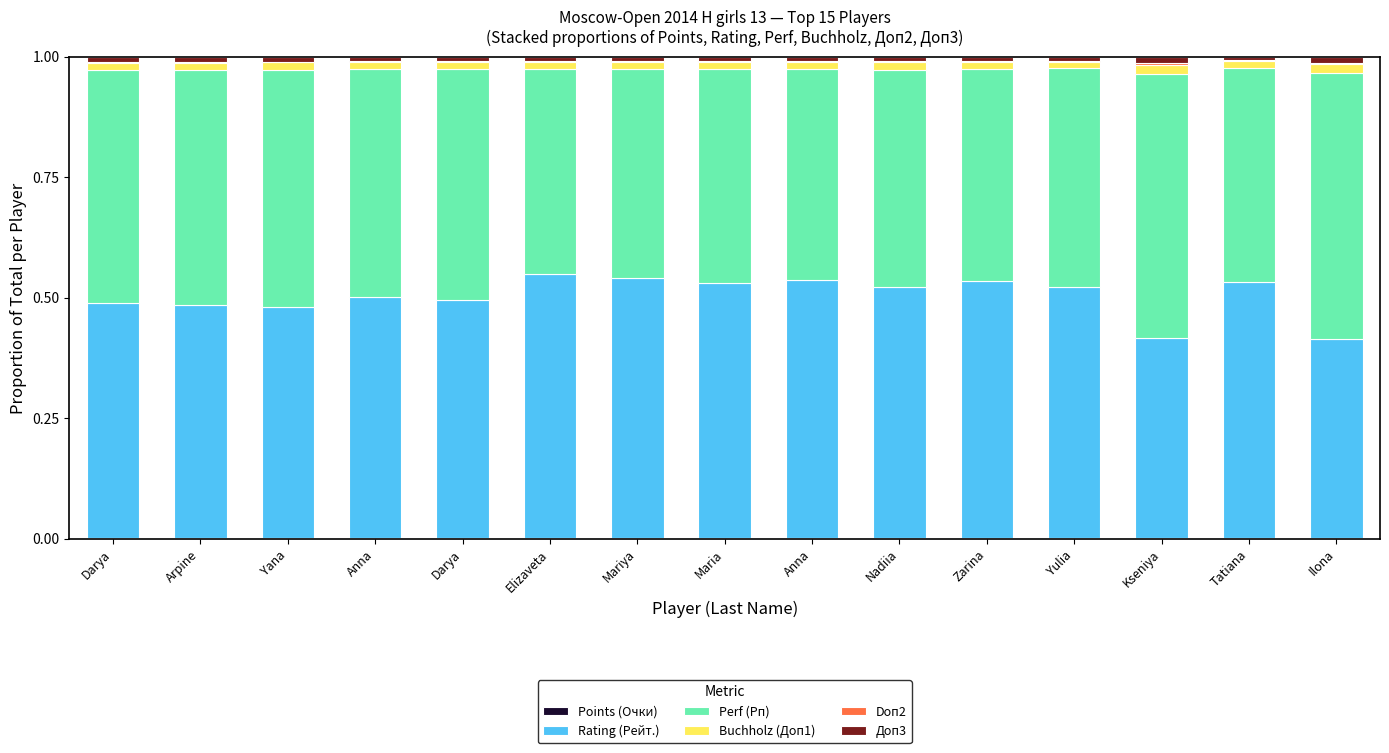

Are the bars grouped side by side (vs. stacked)?

No